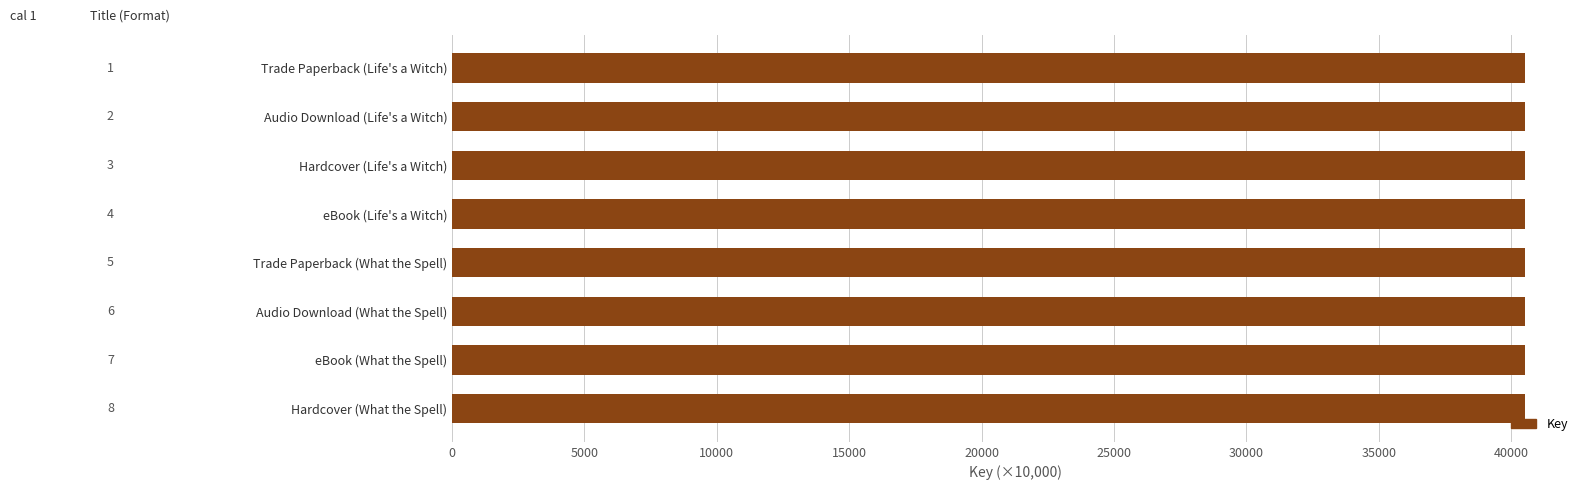

The value at Hardcover (Life's a Witch) is 13842.8. True or false?

False